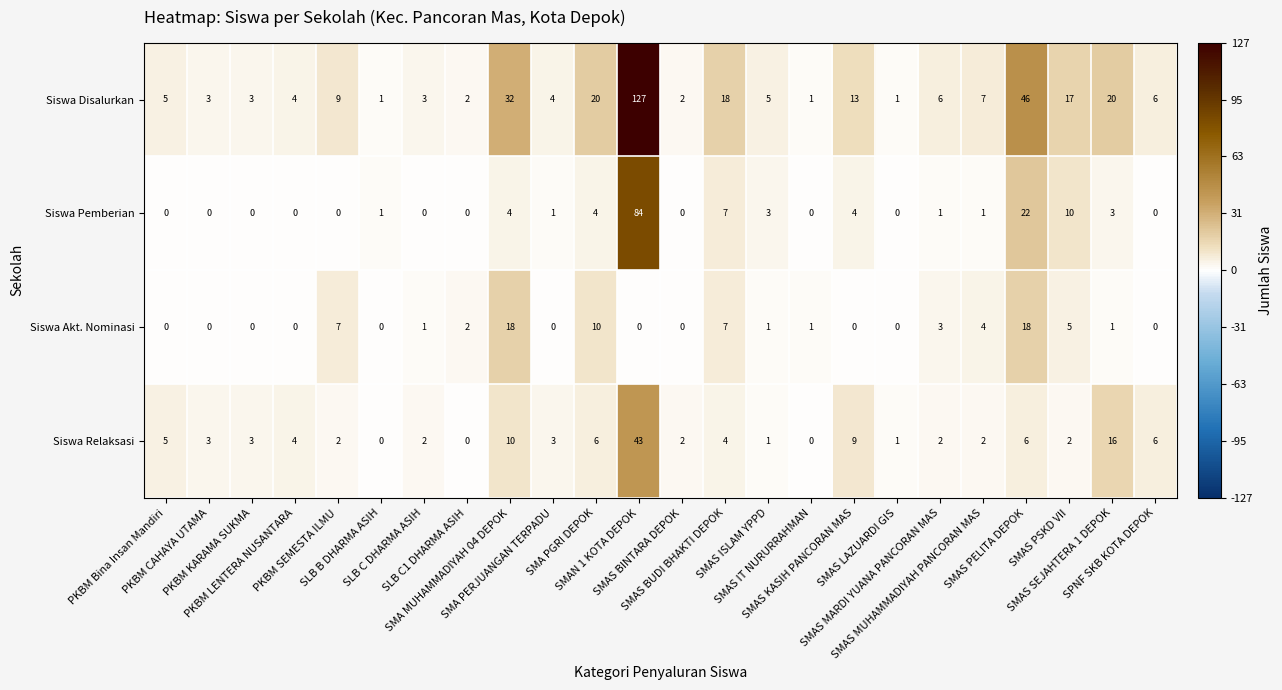

What is the difference between the maximum and minimum values in the Siswa Akt. Nominasi series?

18